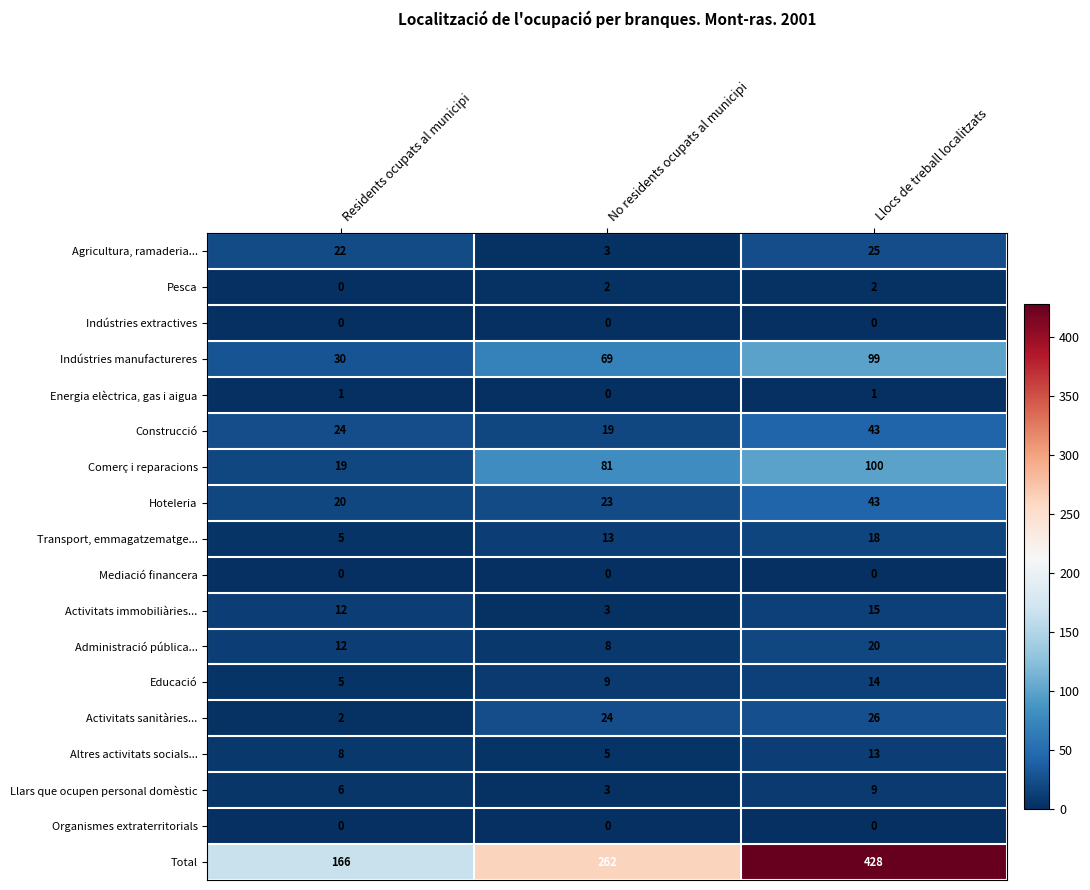

The Organismes extraterritorials series shows 0 at Residents ocupats al municipi. True or false?

True